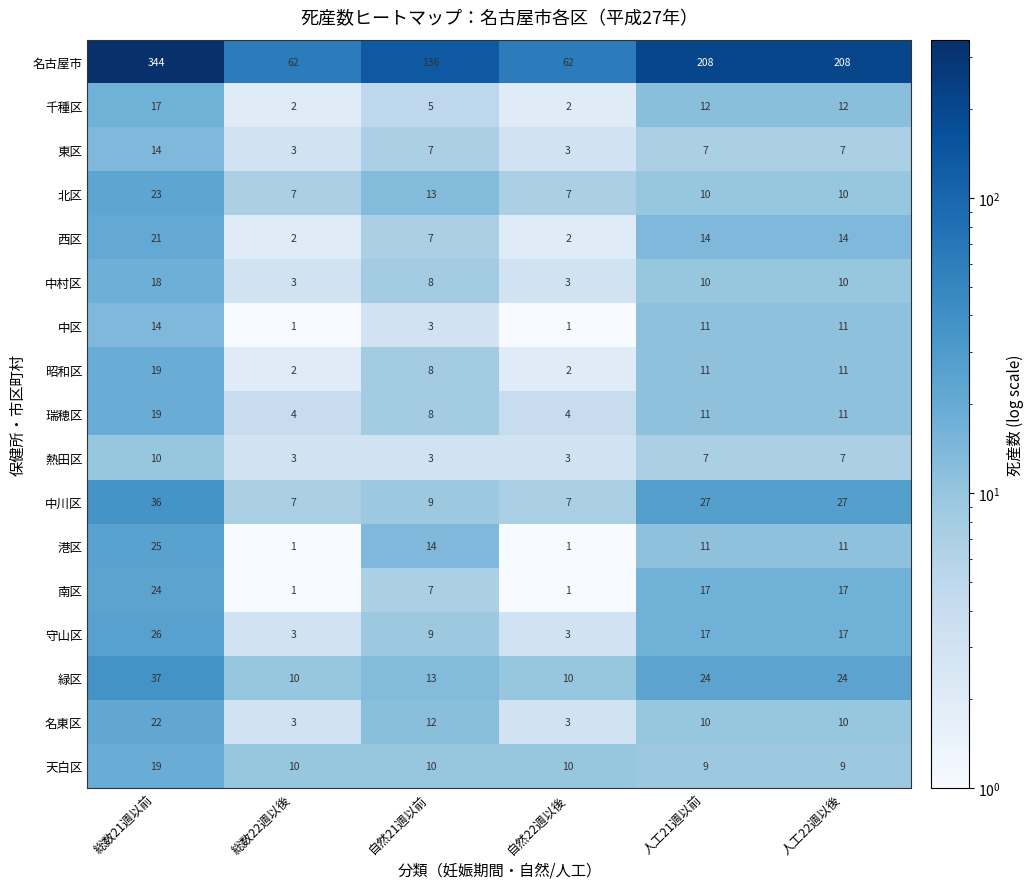

The 北区 series shows 10 at 人工21週以前. True or false?

True